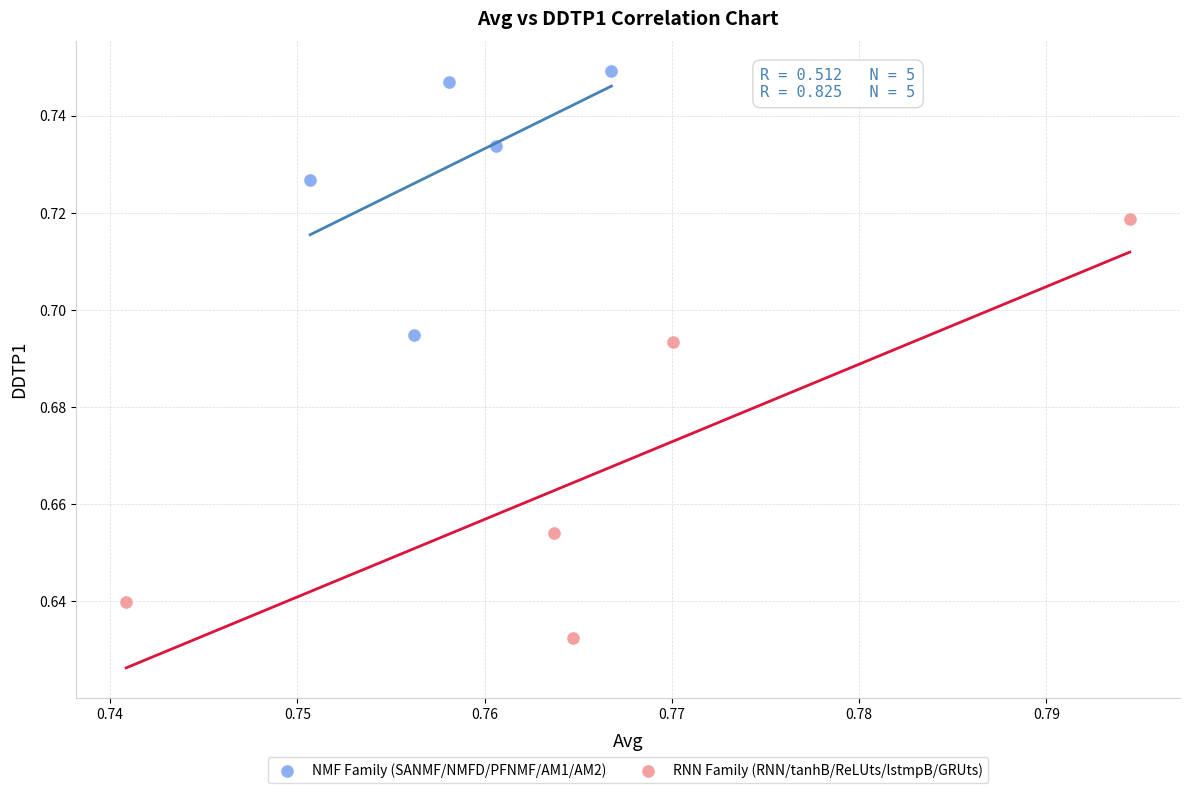

Which series contains the highest Y value?

NMF Family (SANMF/NMFD/PFNMF/AM1/AM2)